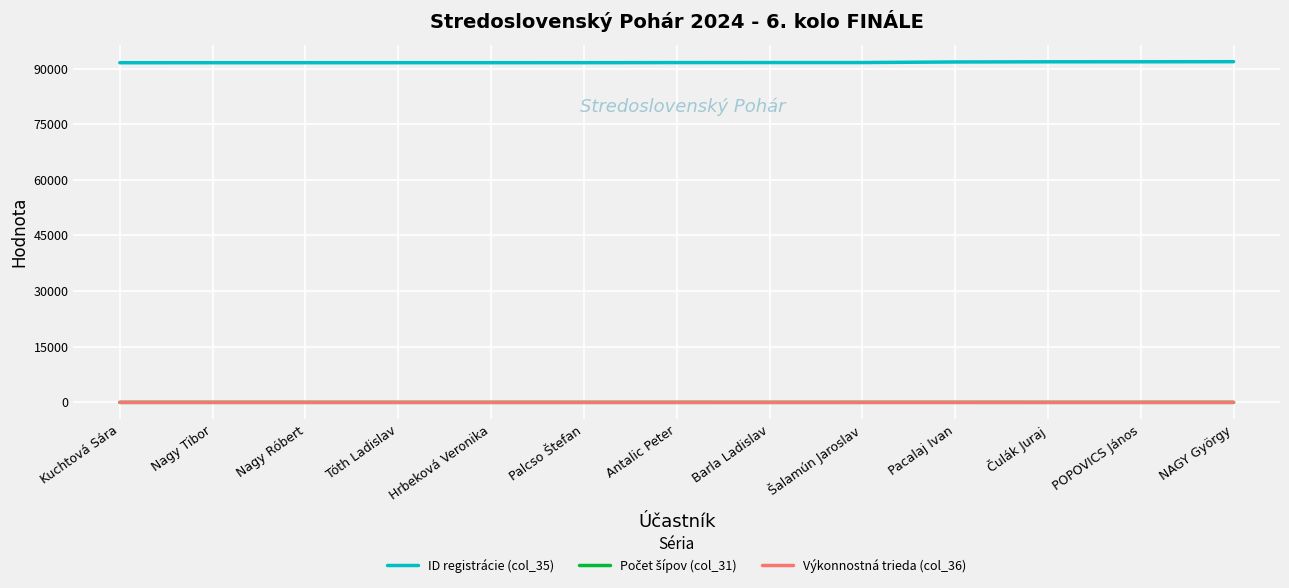

Is this an area chart (filled region under the line)?

No